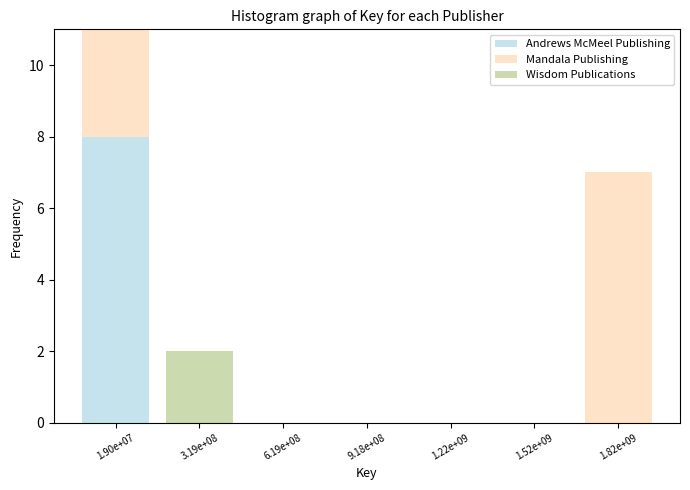

Reading left to right, transcribe the values for Andrews McMeel Publishing.

1.90e+07=8	3.19e+08=0	6.19e+08=0	9.18e+08=0	1.22e+09=0	1.52e+09=0	1.82e+09=0